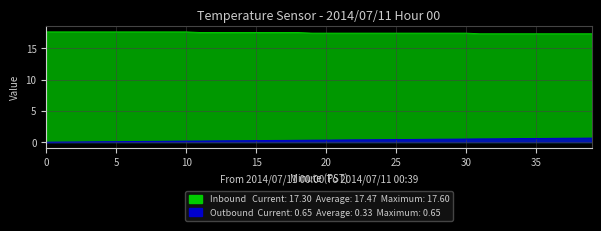

What is the difference between the maximum and minimum values in the Outbound (Minute/60) series?

0.7